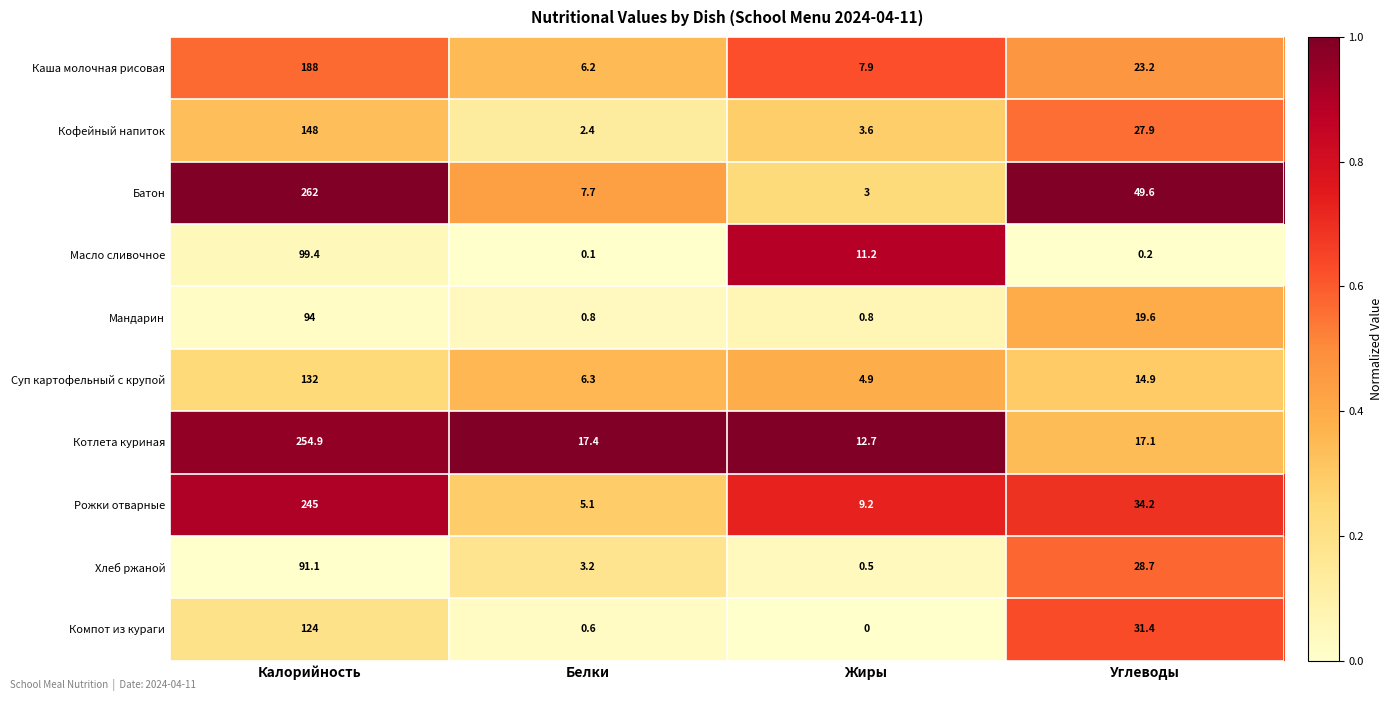

At Белки, list the series in order from smallest to largest.

Масло сливочное, Компот из кураги, Мандарин, Кофейный напиток, Хлеб ржаной, Рожки отварные, Каша молочная рисовая, Суп картофельный с крупой, Батон, Котлета куриная